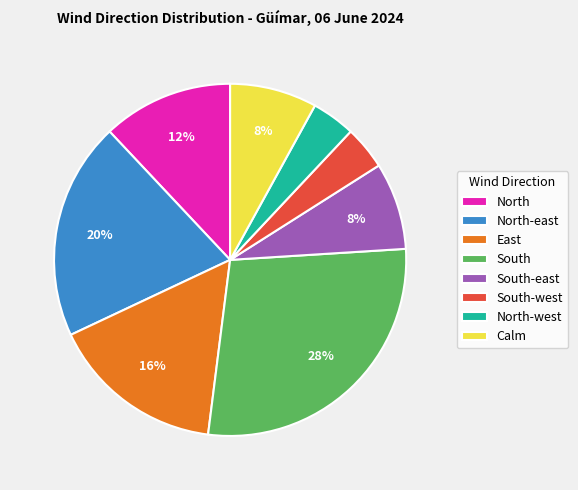

Does East represent more than half of the total?

No